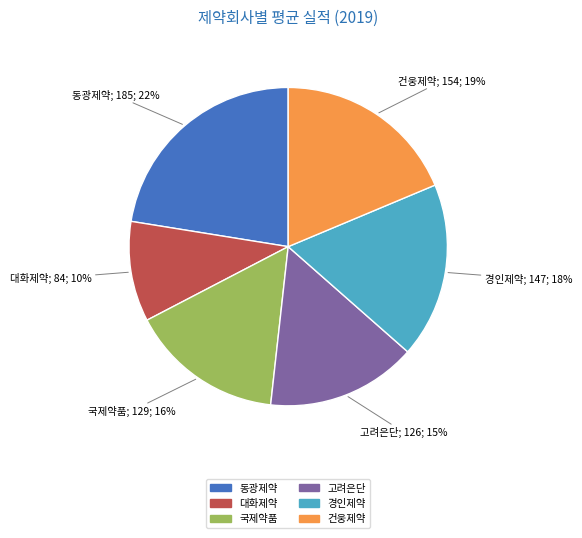

What percentage is the 국제약품 slice, to the nearest percent?

16%